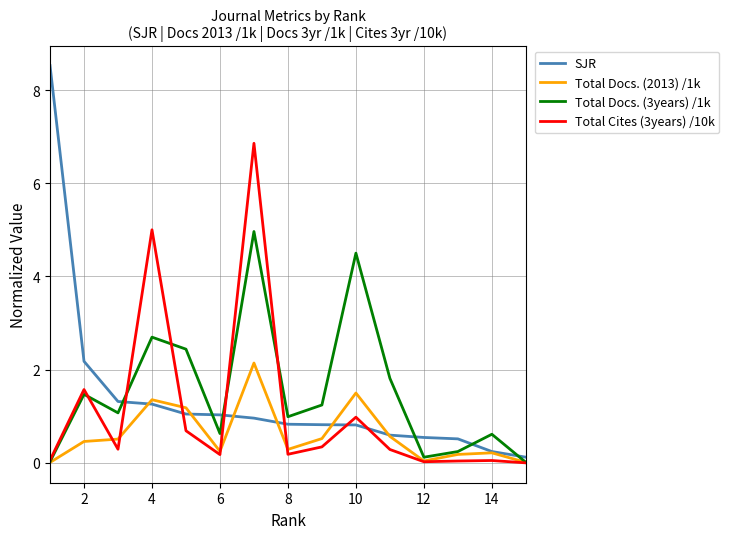

True or false: SJR and Total Docs. (3years) /1k cross at least once.

True